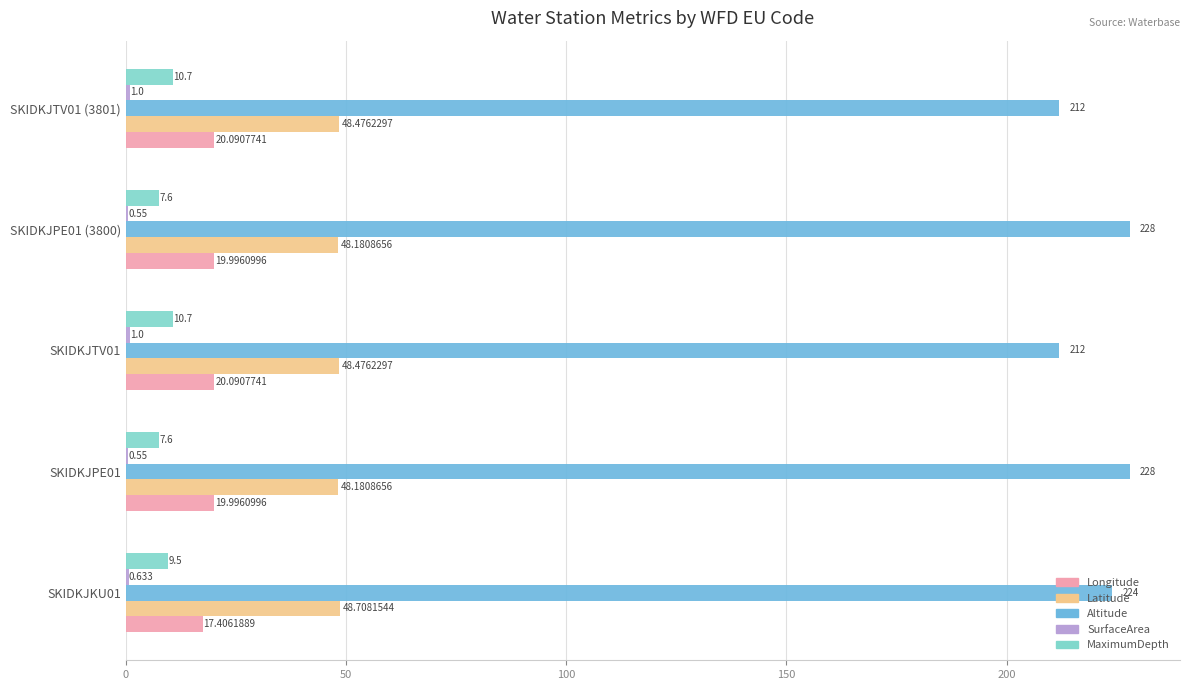

Which series has the largest total across all categories?

Altitude